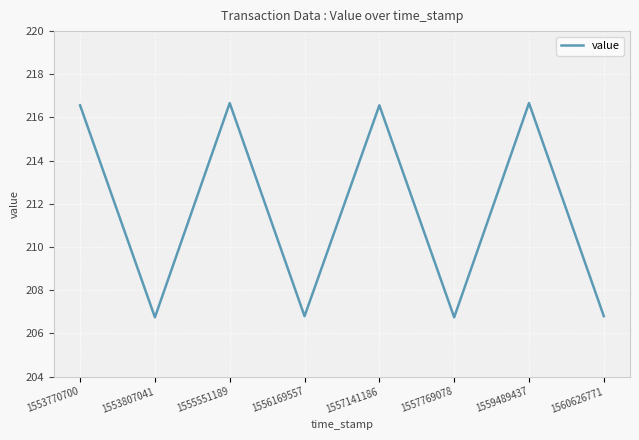

What is the greatest value displayed?

216.7